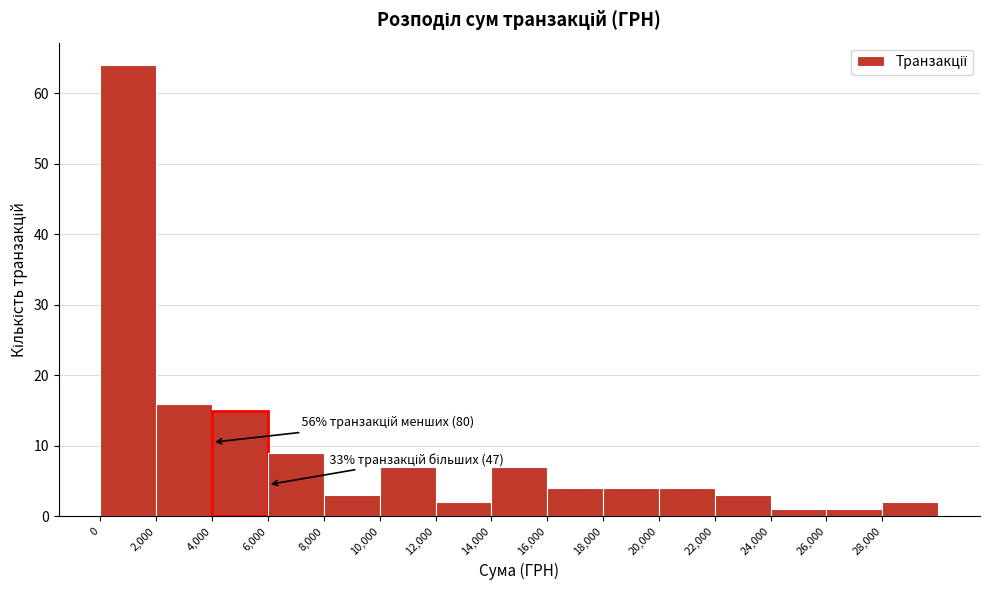

Which range on the x-axis has the tallest bar?

0 to 2000